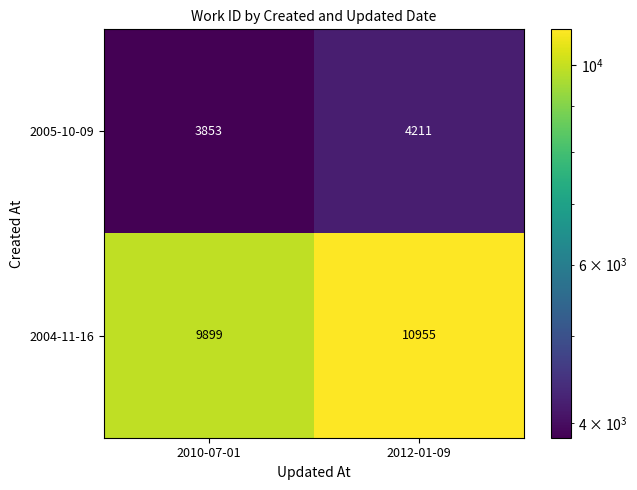

What is the total value across all series at 2010-07-01?

13752